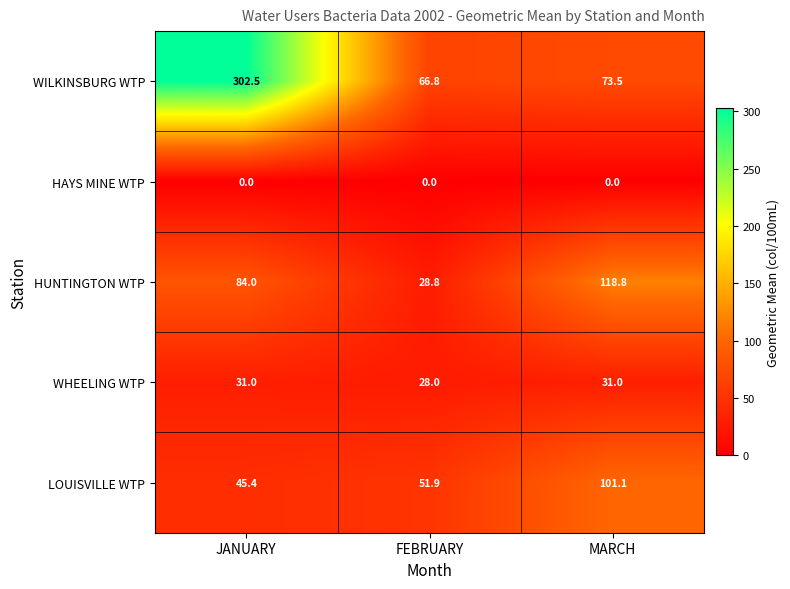

What is the maximum value shown in the chart?

302.5